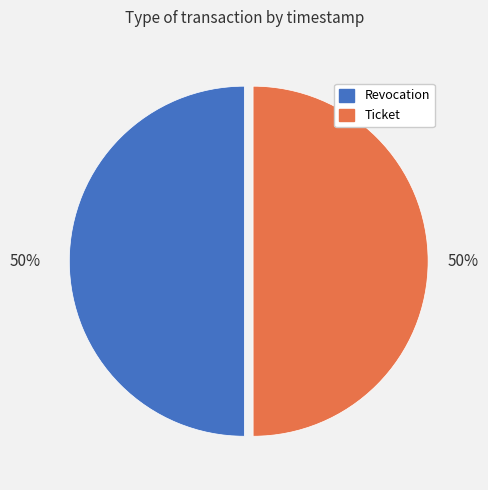

Is the sum of Revocation and Ticket greater than half?

Yes